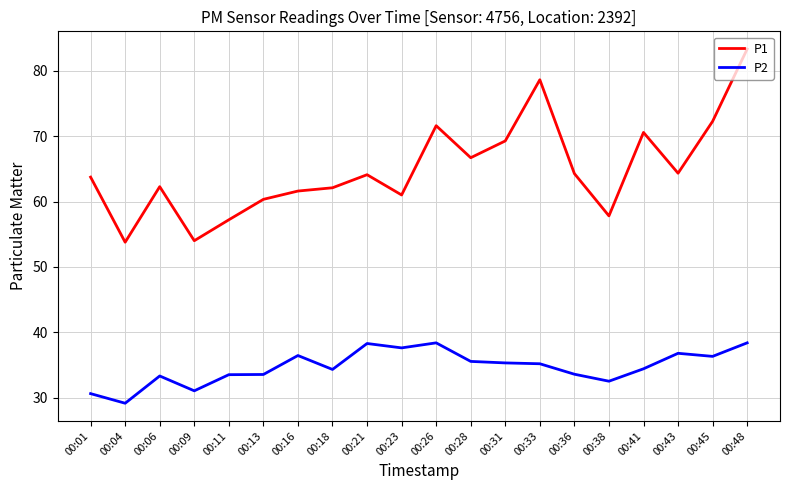

In P1, how many points are higher than both neighbors (excluding endpoints)?

5